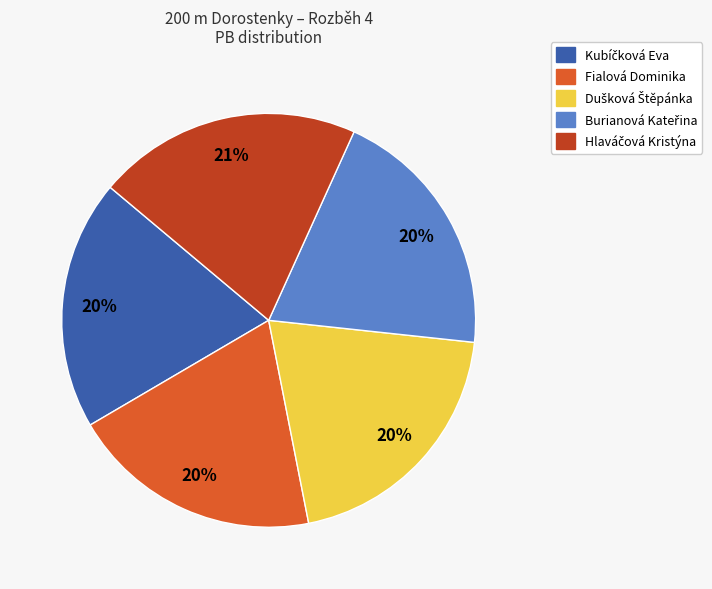

How many slices are in this pie chart?

5